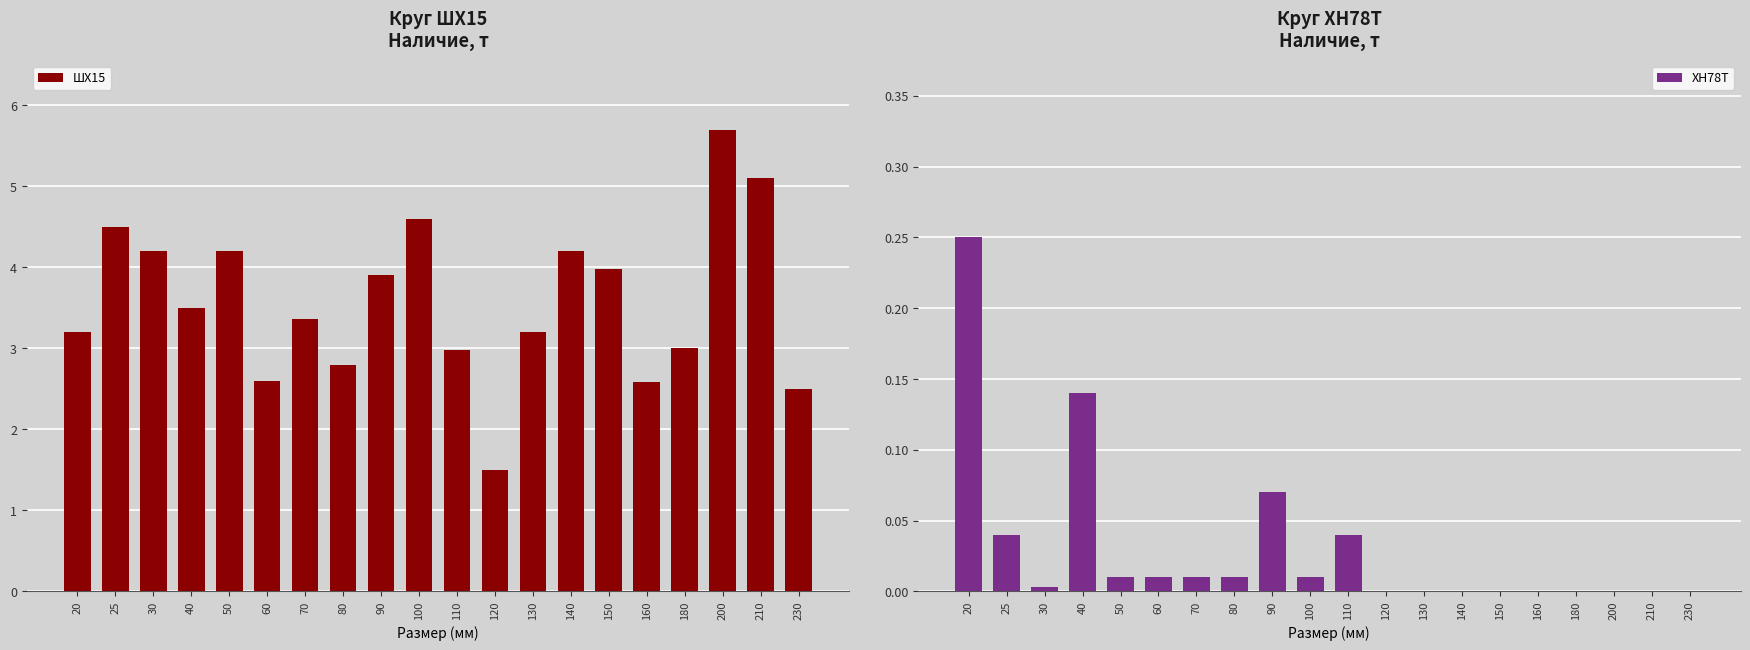

At how many categories does at least one series exceed 1?

20